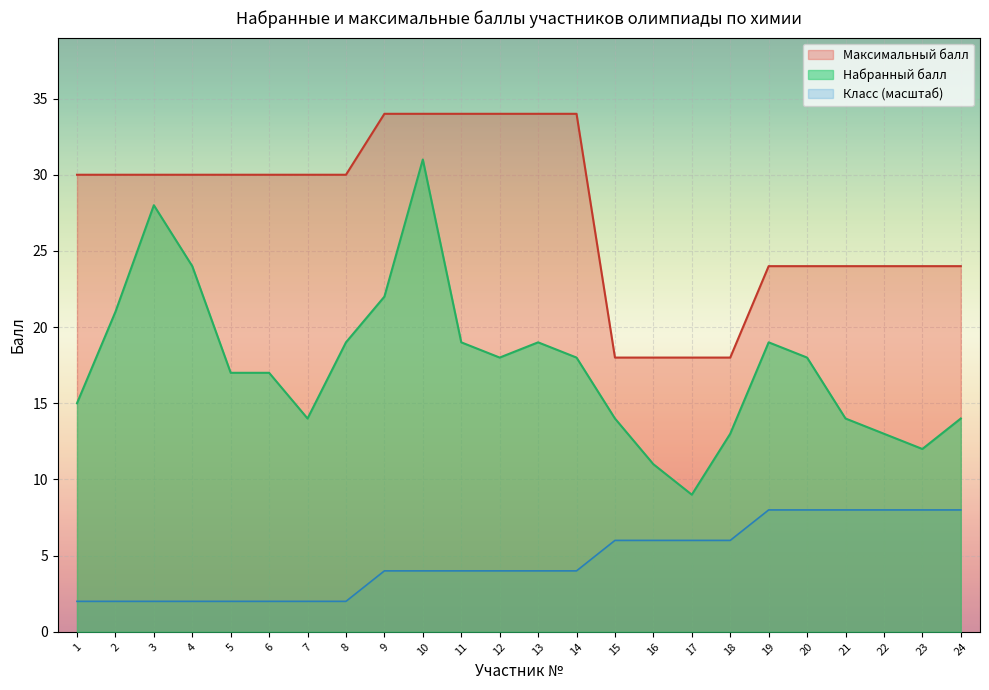

Which category has the highest value in the Максимальный балл series?

9